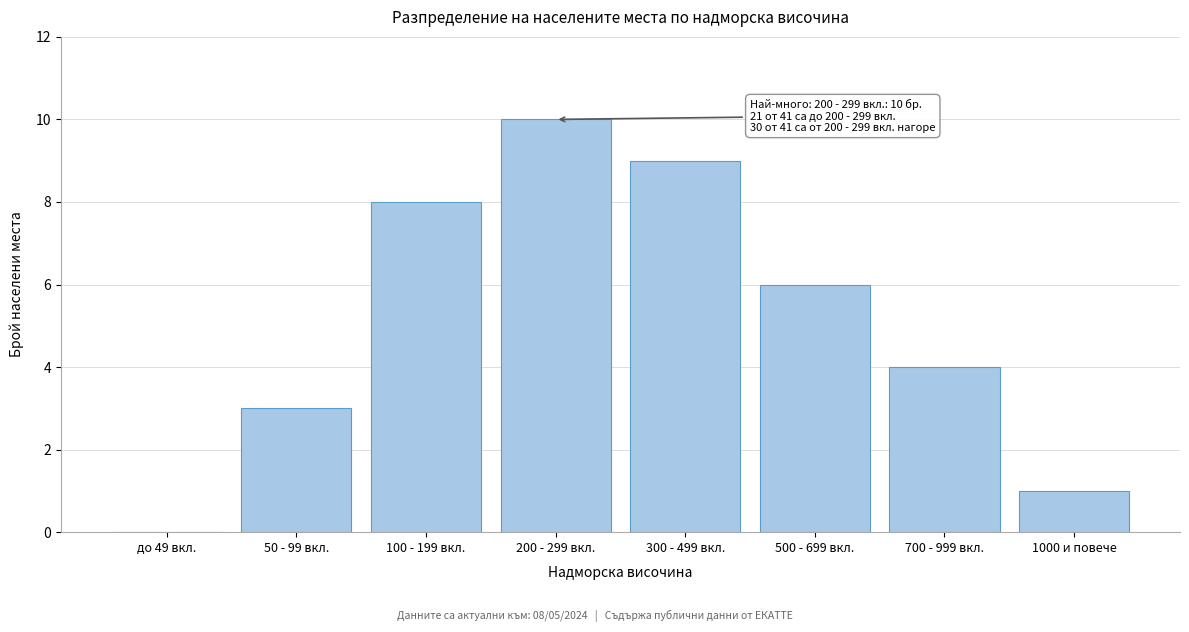

Reading left to right, transcribe all the data shown in this chart.

до 49 вкл.=0	50 - 99 вкл.=3	100 - 199 вкл.=8	200 - 299 вкл.=10	300 - 499 вкл.=9	500 - 699 вкл.=6	700 - 999 вкл.=4	1000 и повече=1